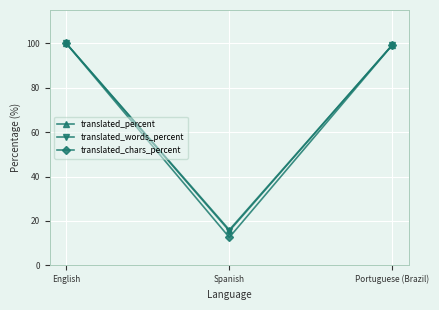

What is the lowest value of the translated_percent series?

16.0